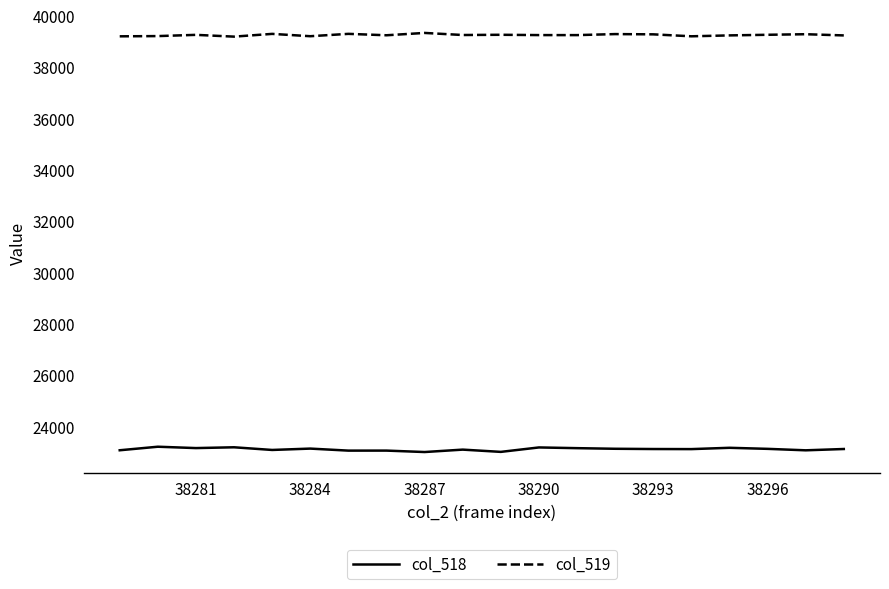

What is the greatest value displayed?

39326